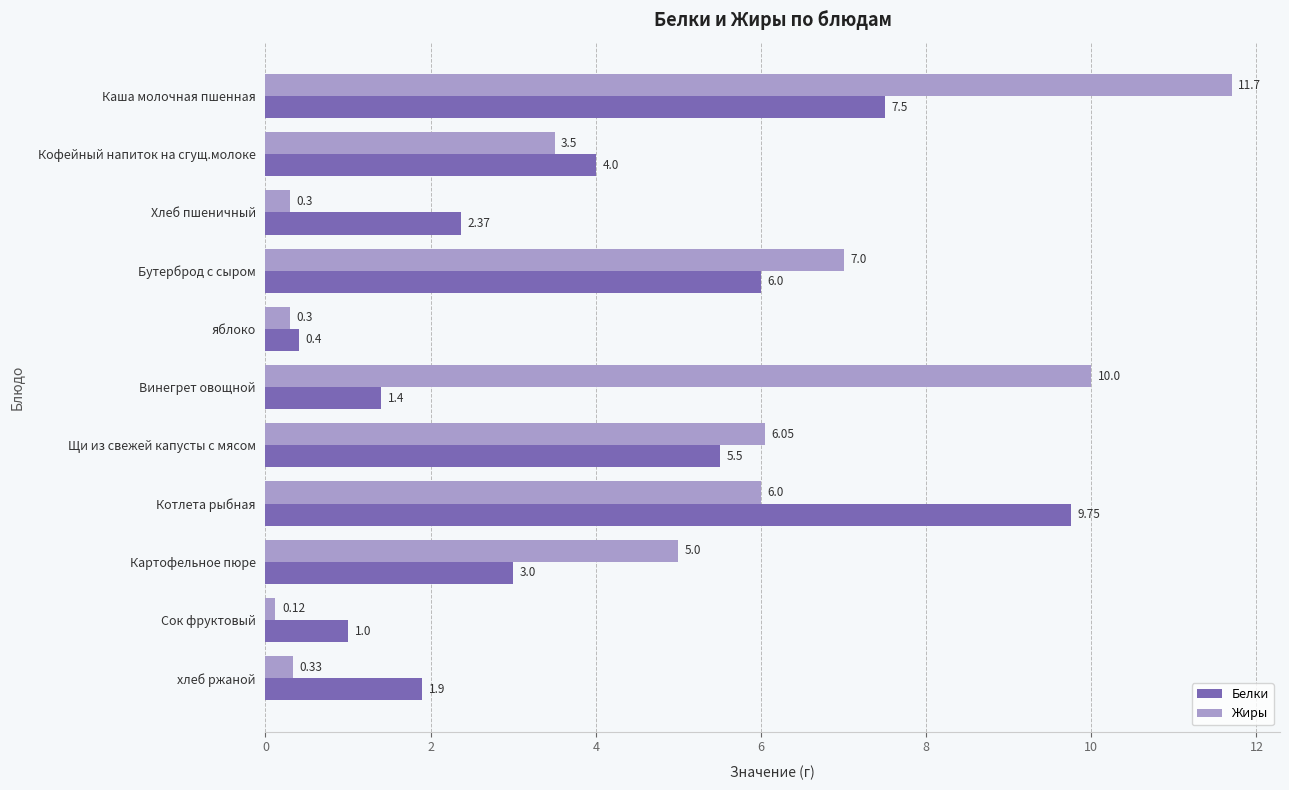

At which label does Белки reach its minimum?

яблоко